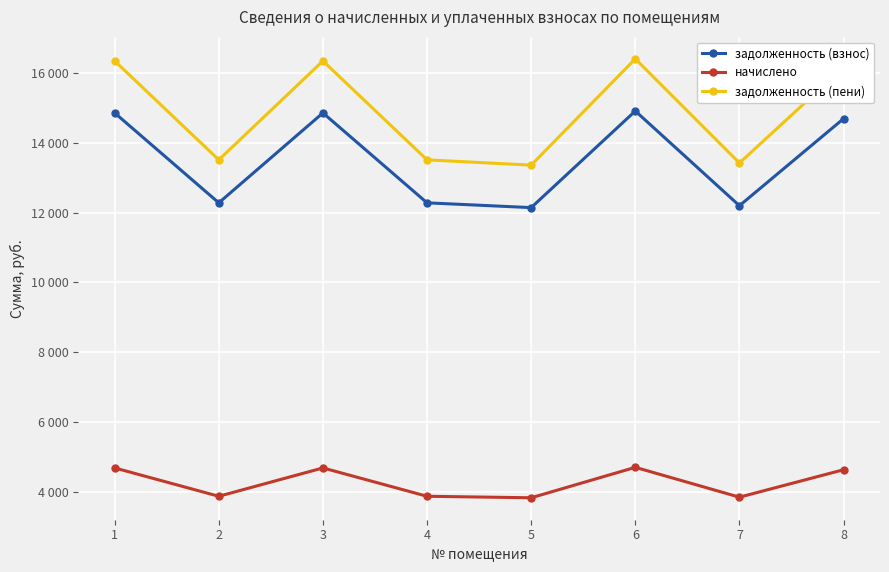

Between 1 and 7, which series saw the biggest shift?

задолженность (пени)